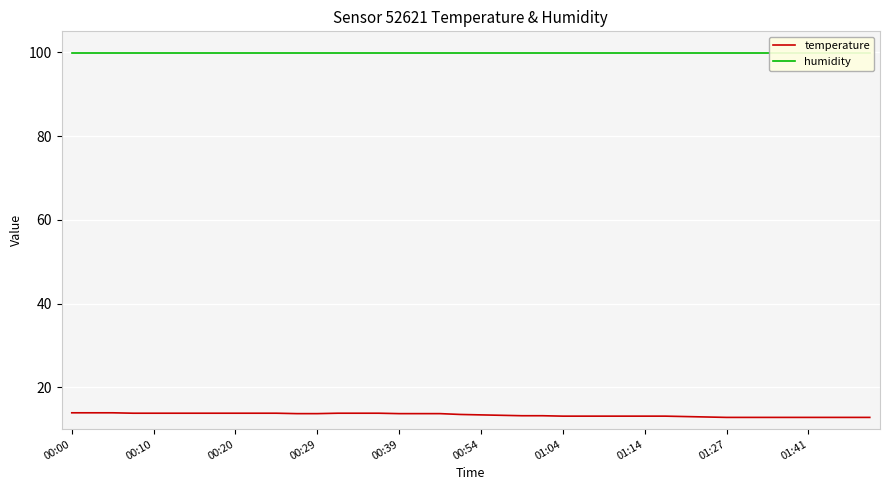

Rank the series by their maximum value, from highest to lowest.

humidity, temperature